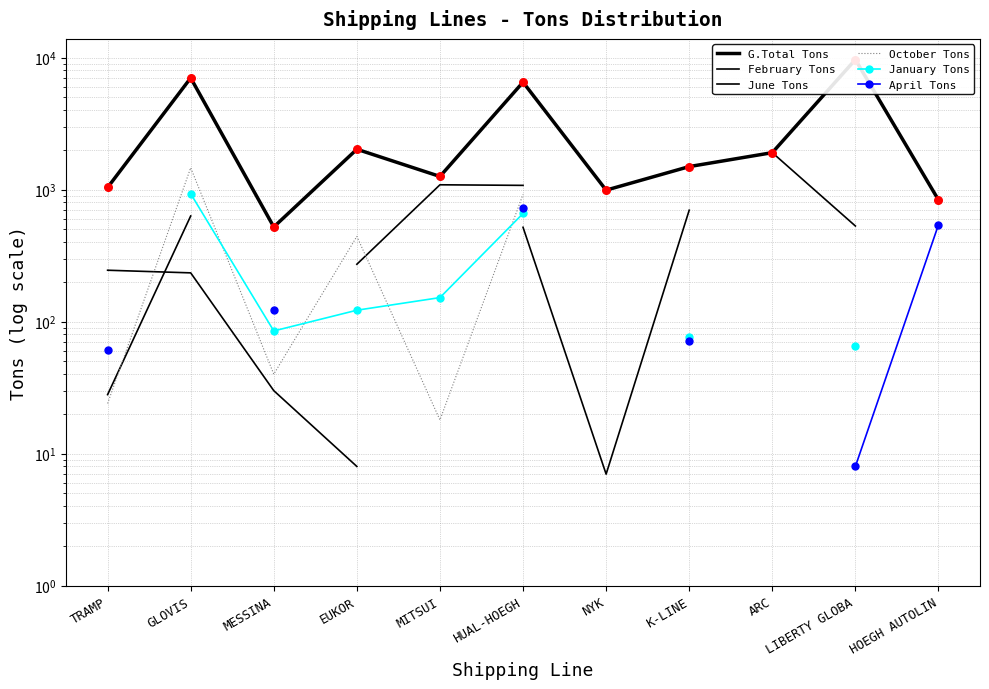

Is the value of April Tons at K-LINE greater than the value of January Tons at EUKOR?

No